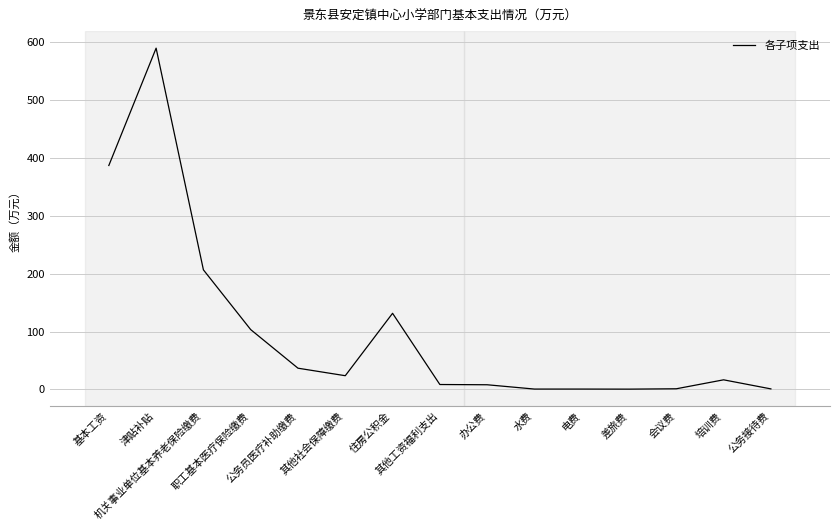

How many values exceed 16?

8